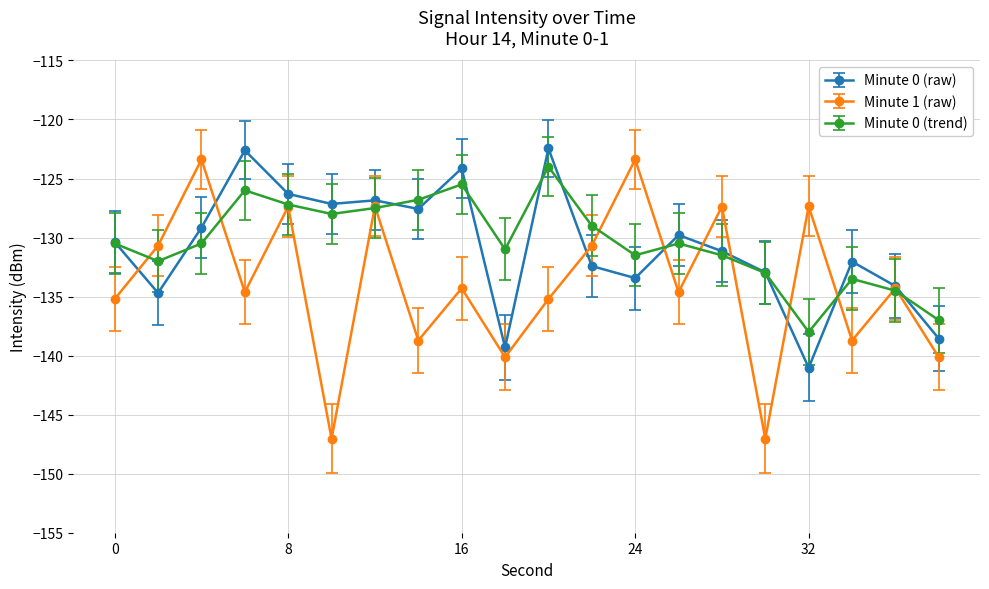

Which series has the widest spread of values?

Minute 1 (raw)